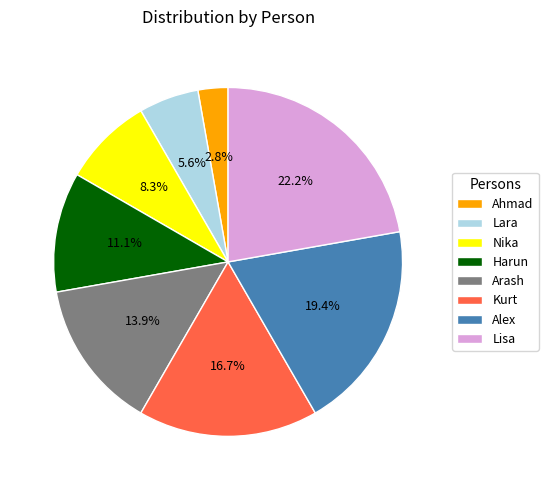

Between Lara and Kurt, which is larger?

Kurt